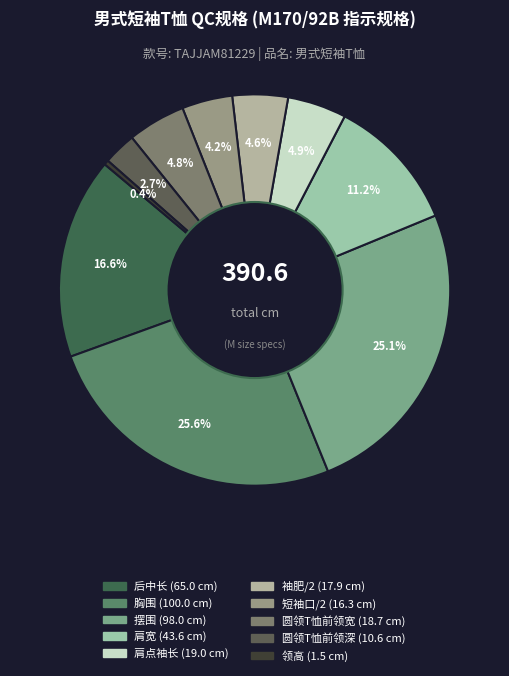

How much of the chart is everything except 摆围?

74.9%